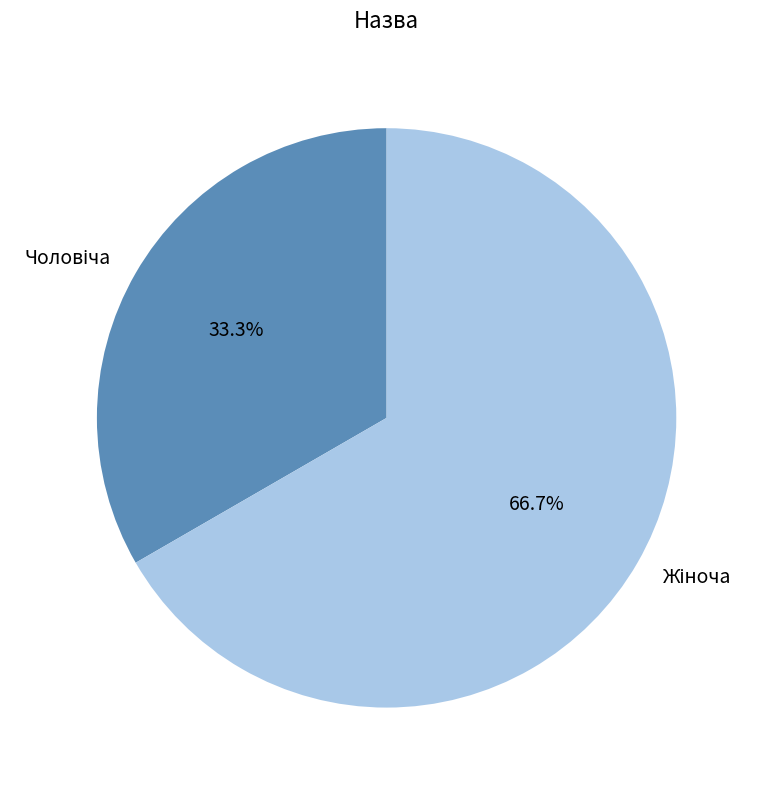

Does any single category account for the majority?

Yes